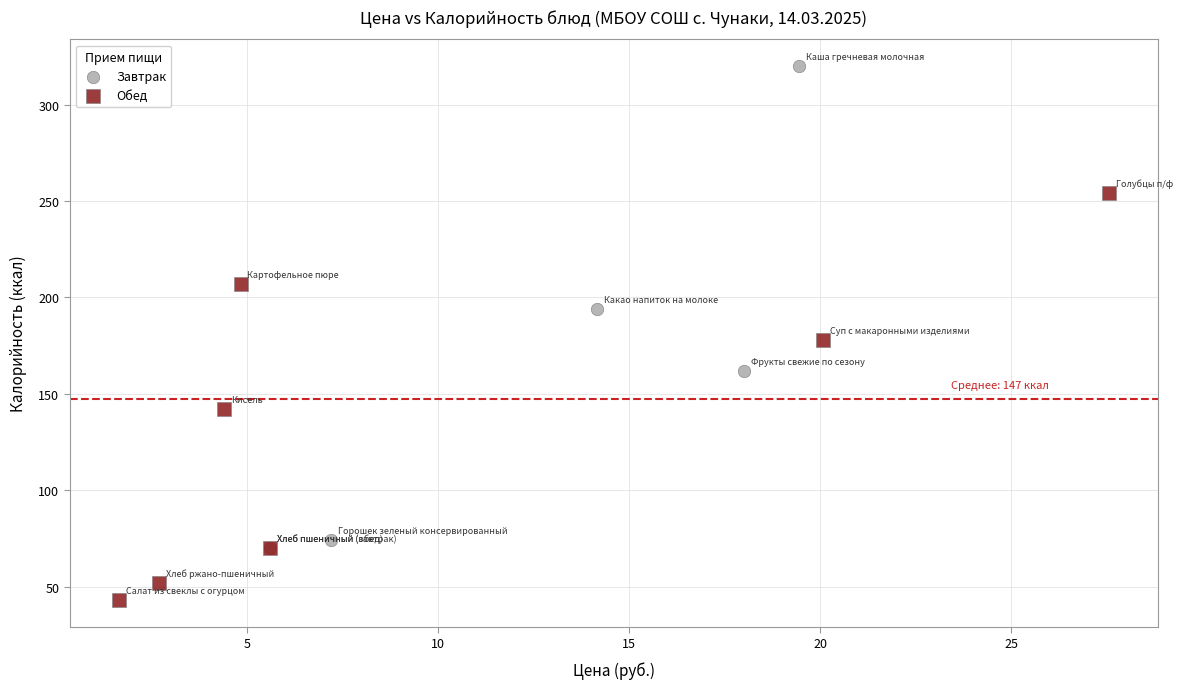

Which series has the largest Y range (max minus min)?

Завтрак